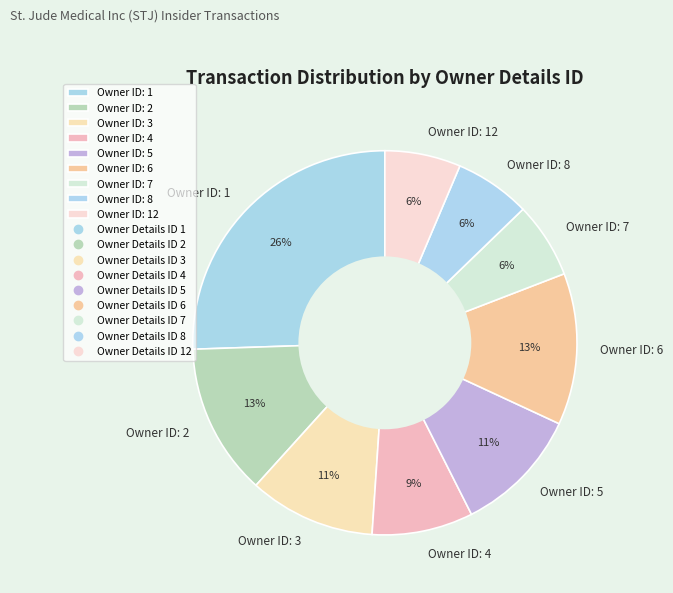

Is there a majority slice in this chart?

No